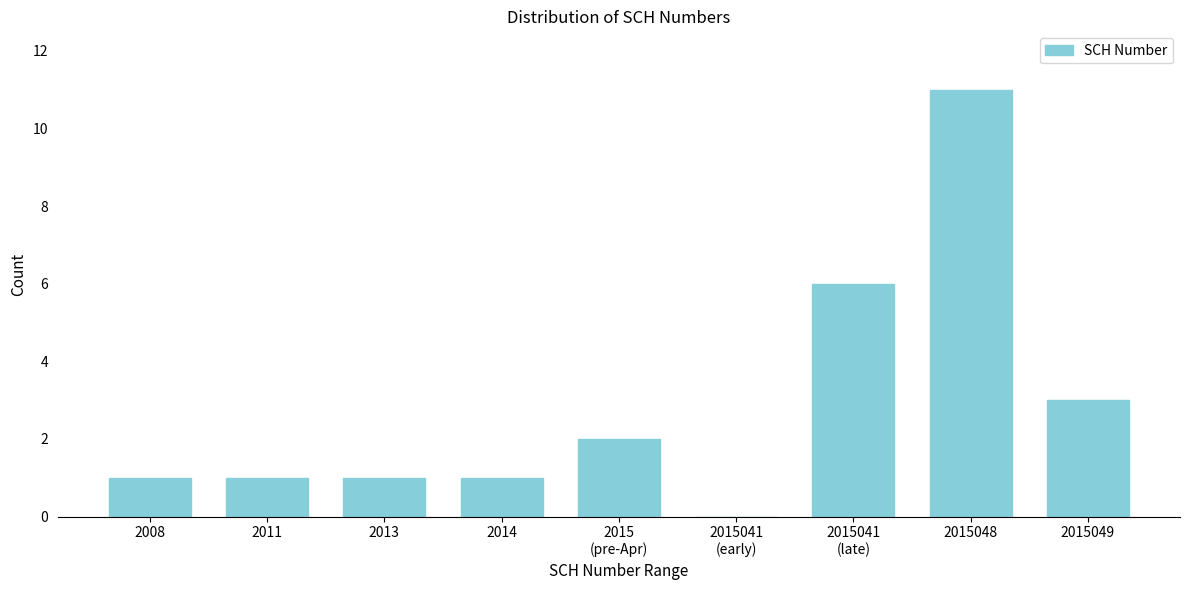

The value at 2008 is 2. True or false?

False